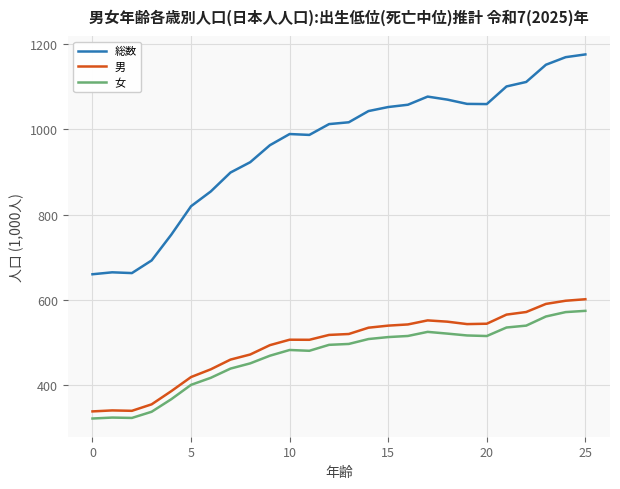

What is the difference between the maximum and minimum values in the 総数 series?

515.6